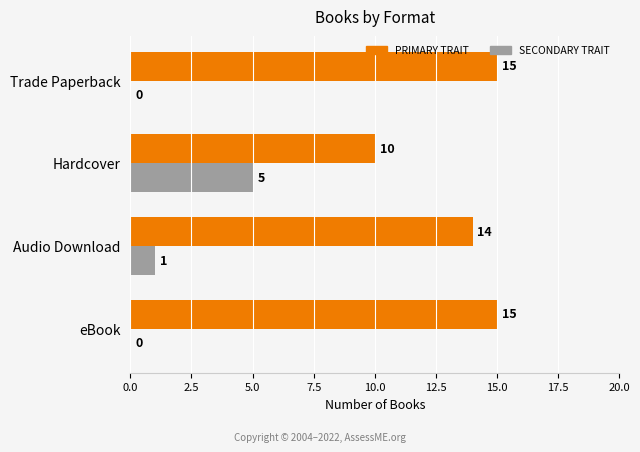

The value of SECONDARY TRAIT at eBook is 0. True or false?

True